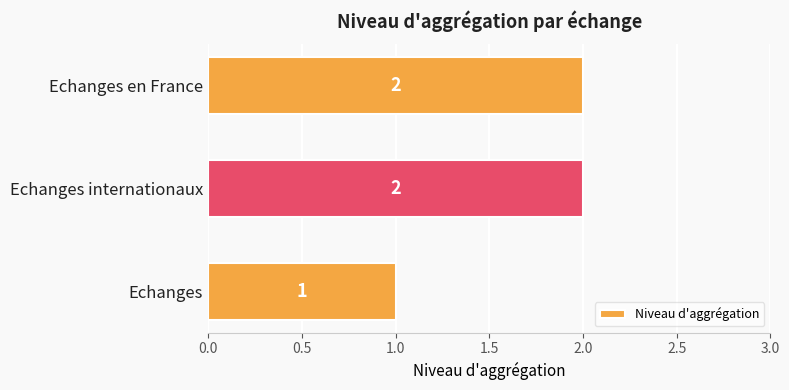

What is the average value?

2